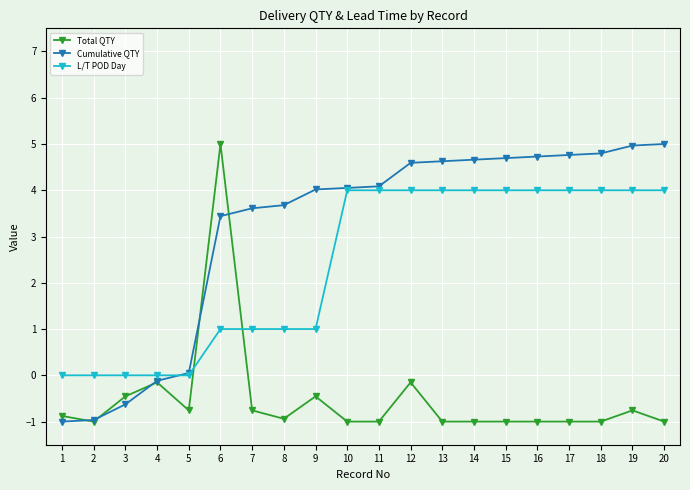

What is the difference between the highest and lowest values at 1?

1.0